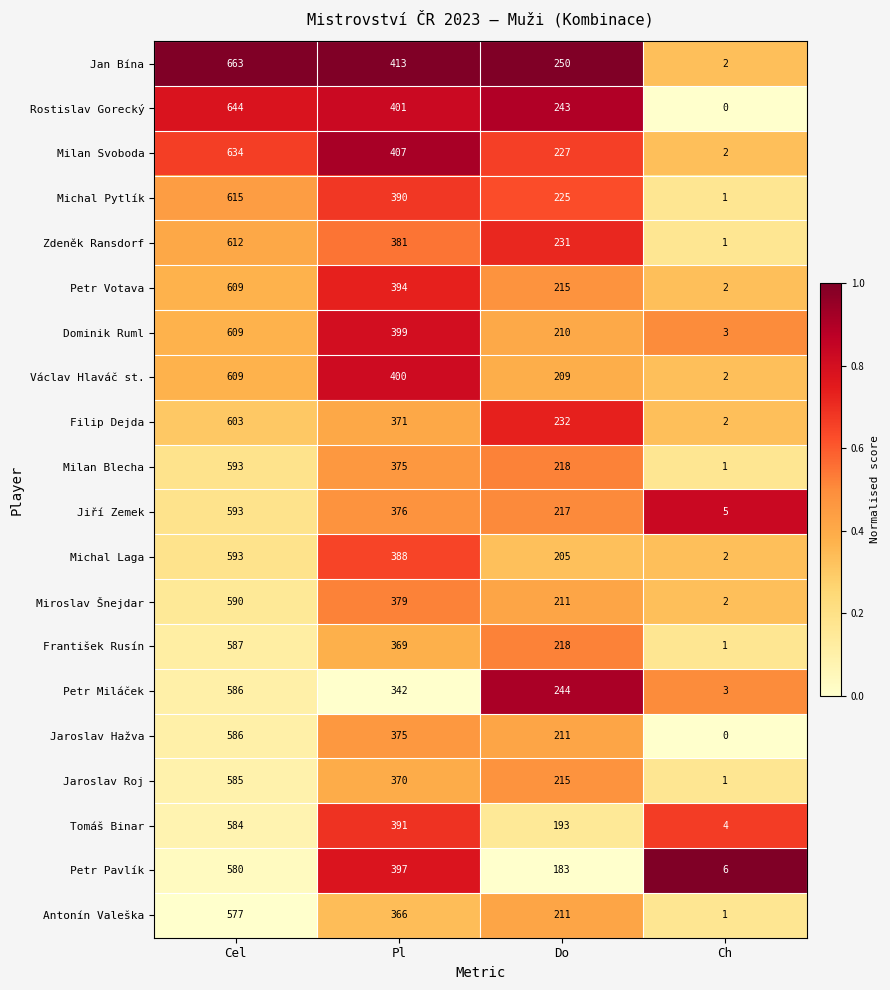

Which series has the largest total across all categories?

Jan Bína